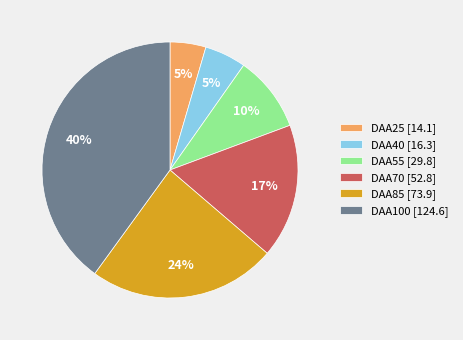

Is the sum of DAA70 [52.8] and DAA40 [16.3] greater than half?

No